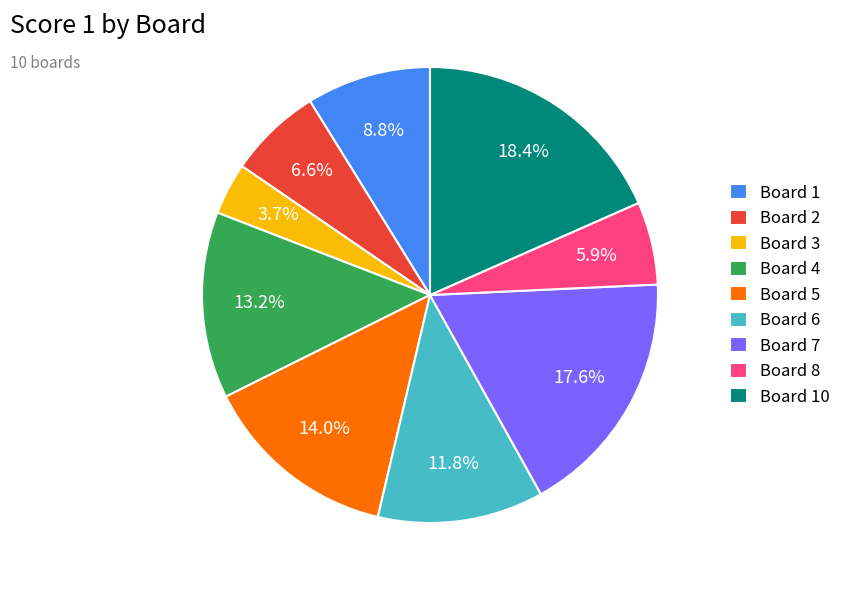

How many segments does this pie chart have?

9